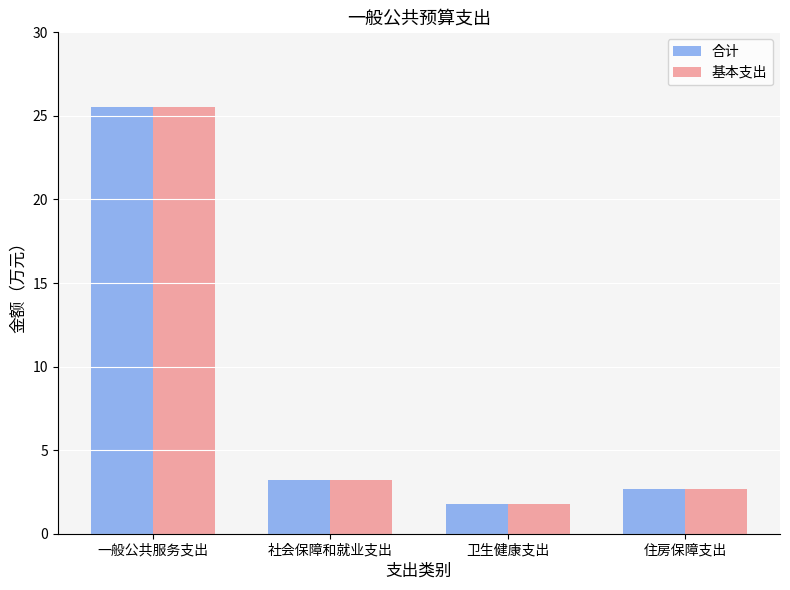

Reading right to left, extract all data points from this chart.

合计: 住房保障支出=2.7	卫生健康支出=1.8	社会保障和就业支出=3.2	一般公共服务支出=25.6
基本支出: 住房保障支出=2.7	卫生健康支出=1.8	社会保障和就业支出=3.2	一般公共服务支出=25.6